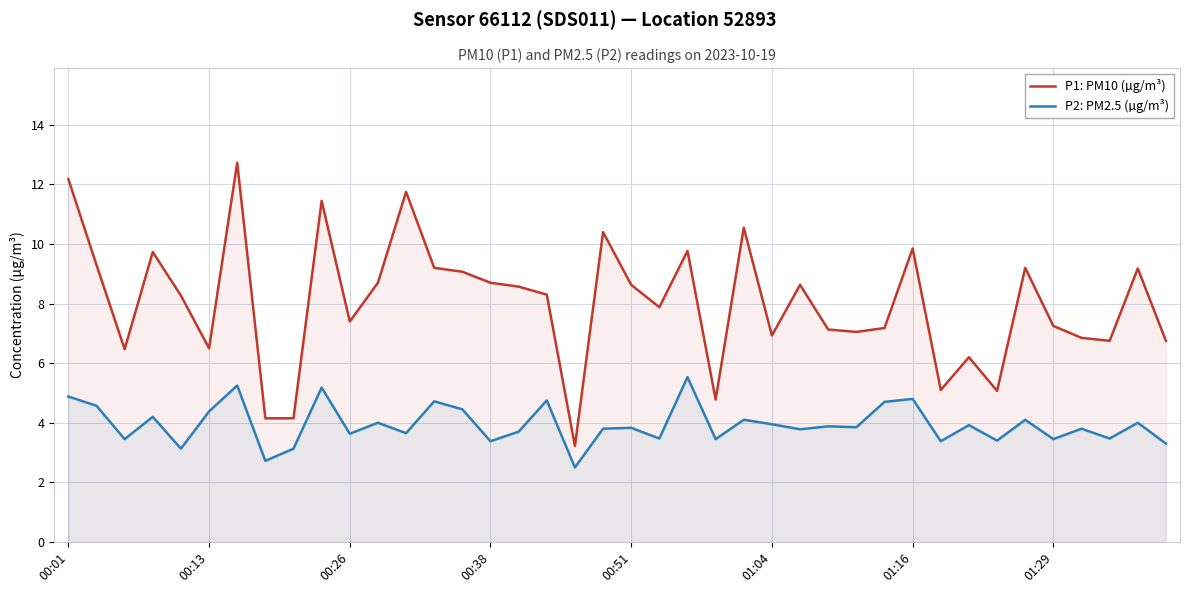

True or false: P1: PM10 (µg/m³) and P2: PM2.5 (µg/m³) cross at least once.

False